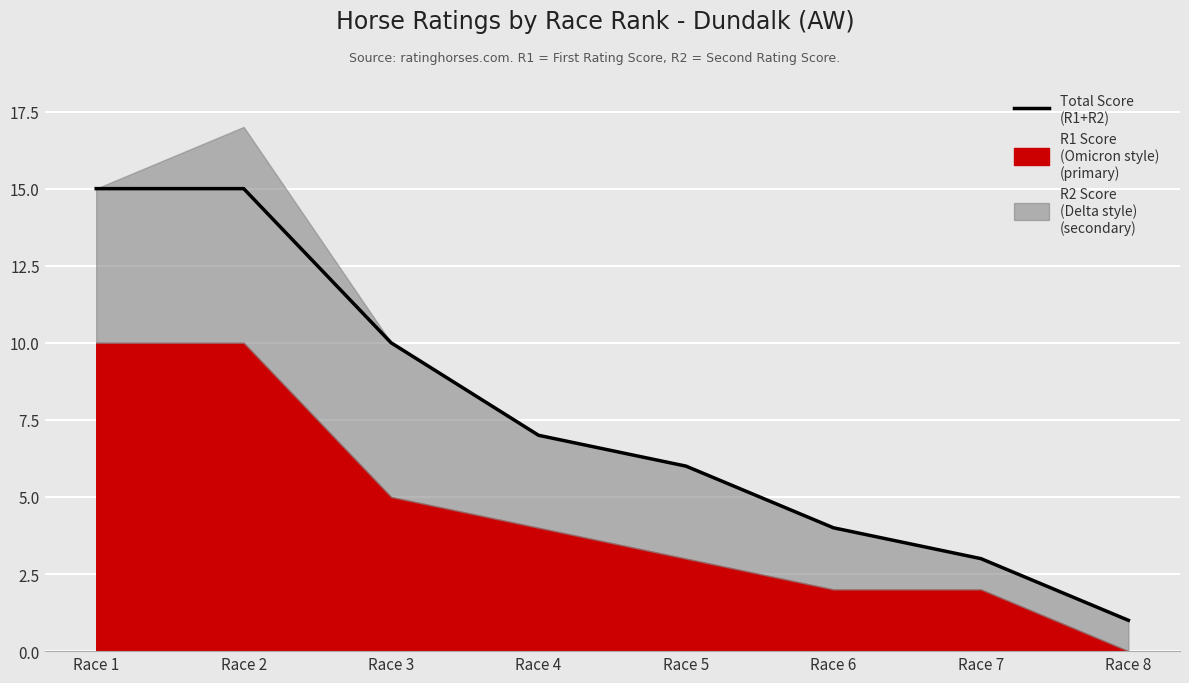

List the labels in order of value, largest first.

Race 1, Race 2, Race 3, Race 4, Race 5, Race 6, Race 7, Race 8